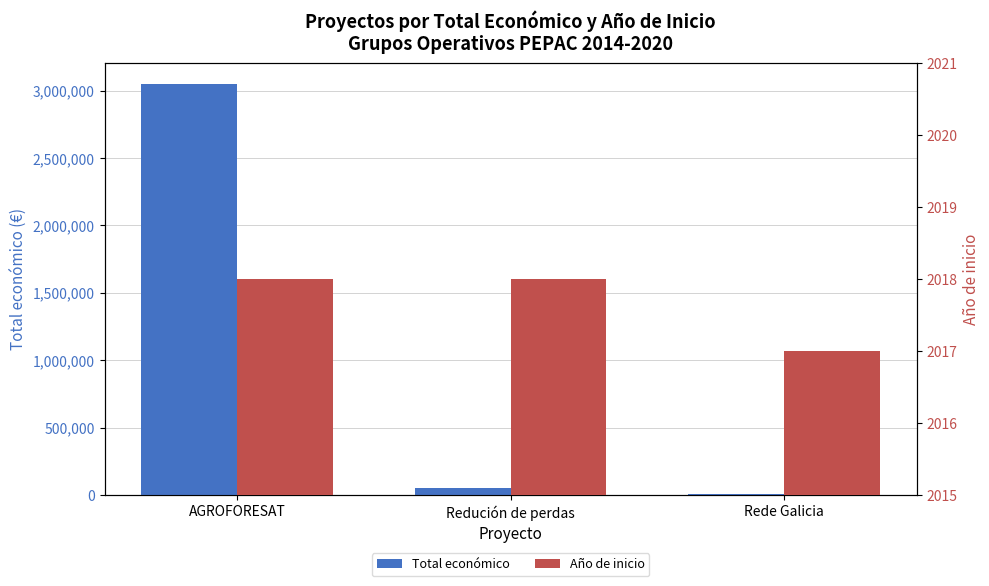

List the labels in order of Año de inicio value, smallest first.

Rede Galicia, AGROFORESAT, Redución de perdas